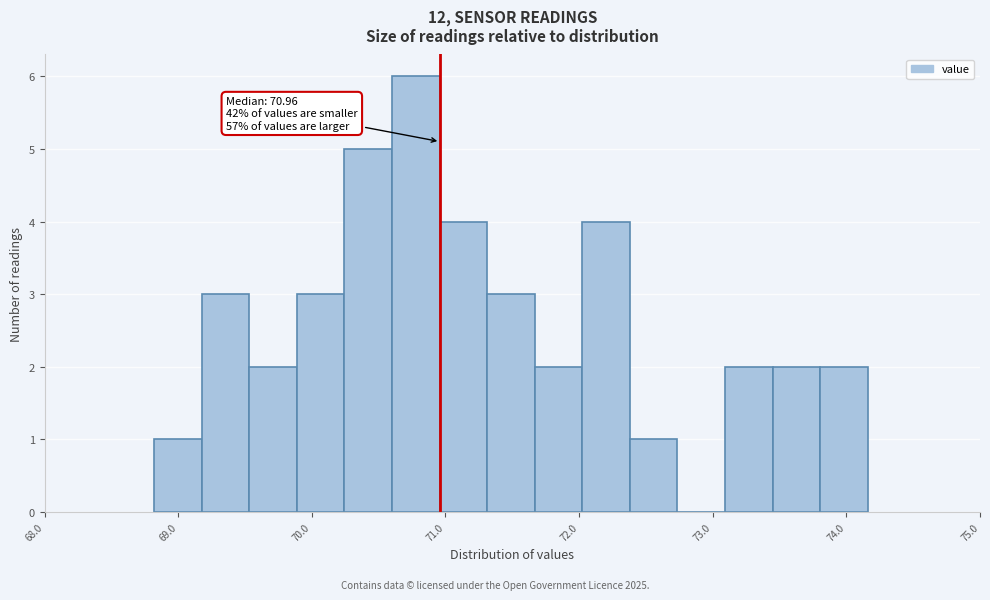

Around what value on the x-axis is the tallest bar? Give the approximate position of its centre, as read against the axis.

70.8